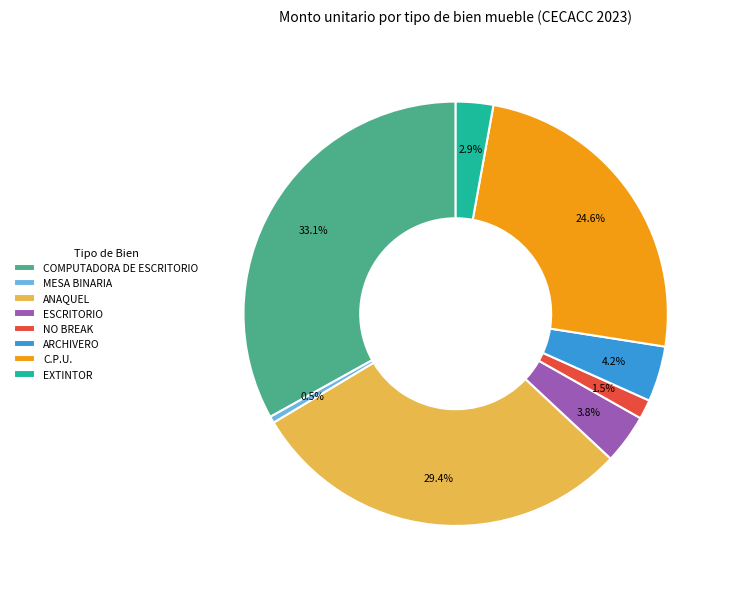

What is the total percentage of COMPUTADORA DE ESCRITORIO and ARCHIVERO?

37.3%